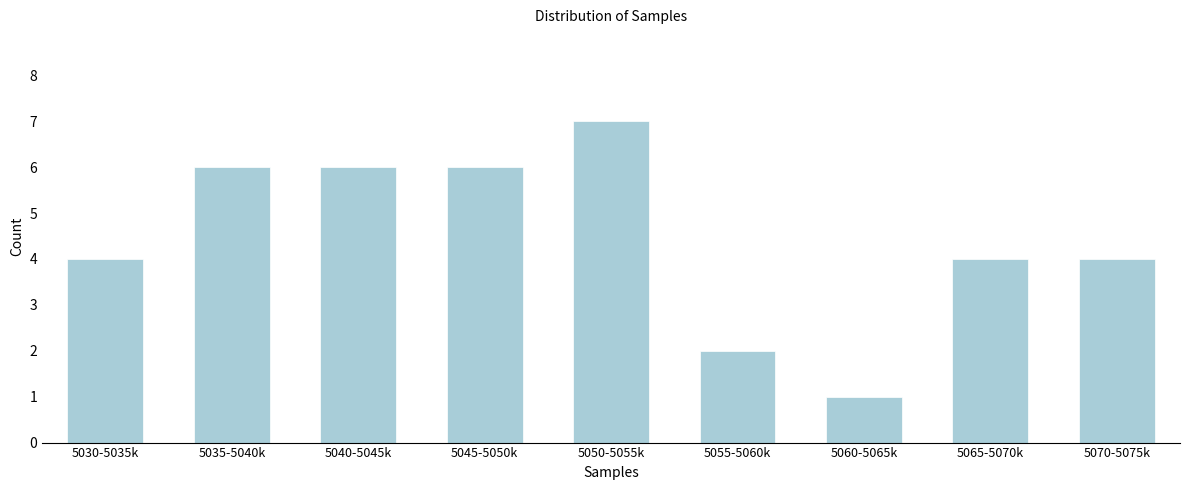

Reading left to right, extract all data points from this chart.

4	6	6	6	7	2	1	4	4